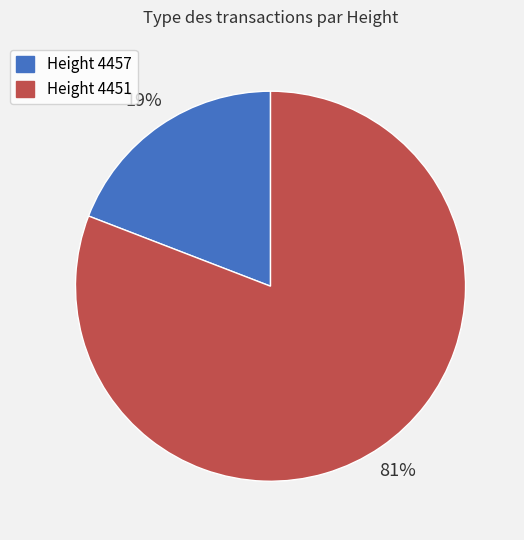

Rank the categories by value from highest to lowest.

Height 4451, Height 4457